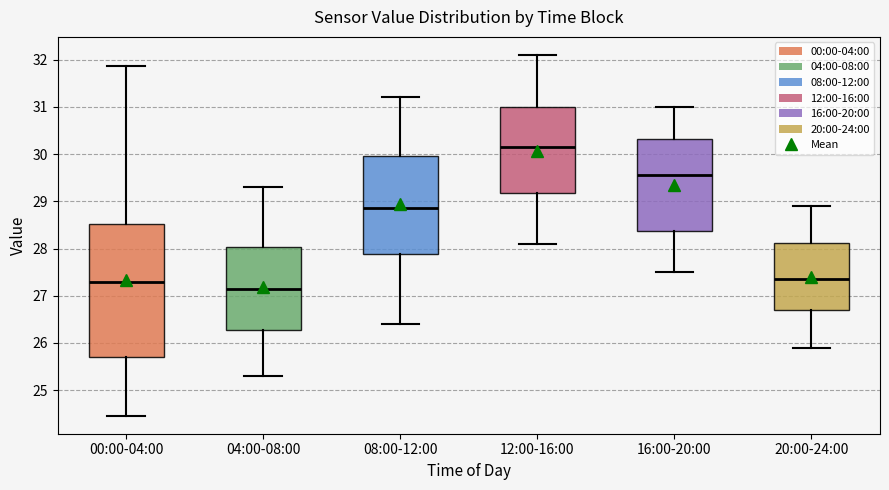

Where does the lower whisker of the box for 08:00-12:00 end on the y-axis? The values are not printed on the chart, so give them approximately, as read against the axis.

26.4